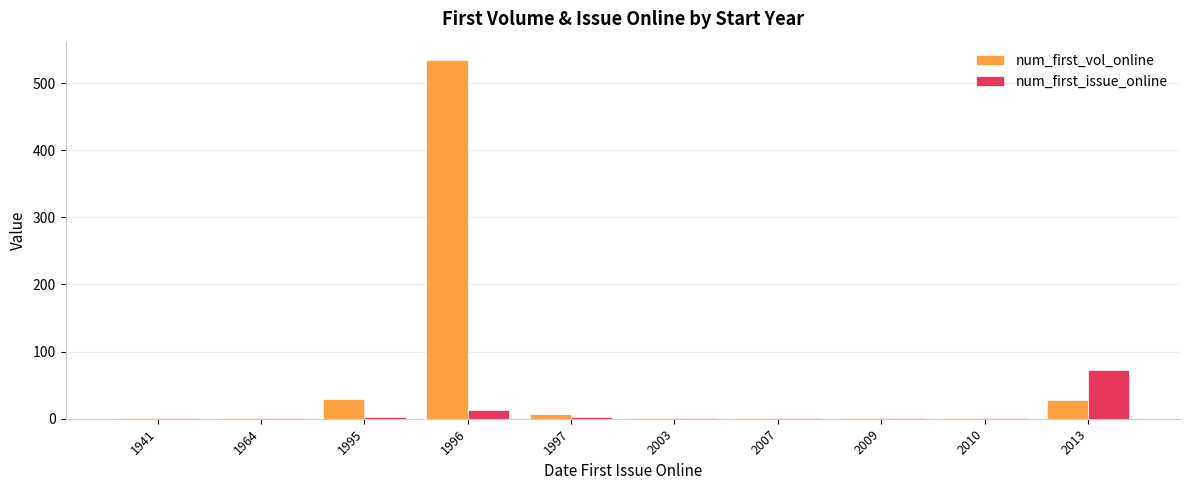

Is it true that num_first_issue_online equals 1 at 2010?

True